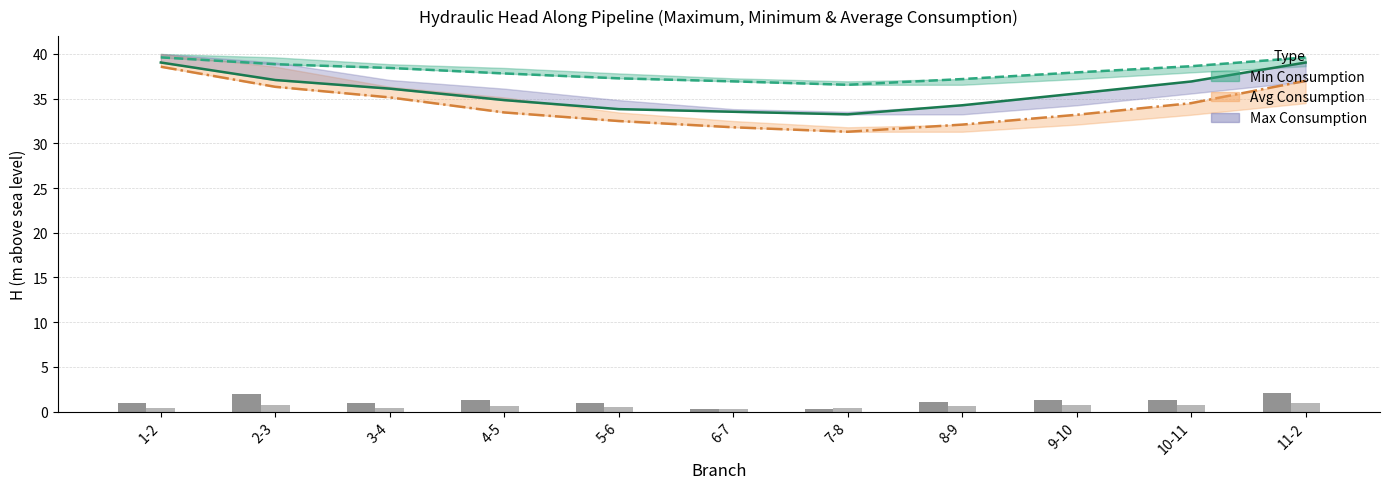

Reading right to left, transcribe all the data shown in this chart.

H Node B (Max): 11-2=39.0	10-11=36.9	9-10=35.6	8-9=34.3	7-8=33.2	6-7=33.5	5-6=33.8	4-5=34.8	3-4=36.1	2-3=37.1	1-2=39.0
H Node B (Min): 11-2=39.6	10-11=38.6	9-10=37.9	8-9=37.2	7-8=36.6	6-7=36.9	5-6=37.3	4-5=37.8	3-4=38.4	2-3=38.9	1-2=39.6
H Node B (Avg): 11-2=37.0	10-11=34.5	9-10=33.2	8-9=32.1	7-8=31.3	6-7=31.8	5-6=32.5	4-5=33.5	3-4=35.1	2-3=36.3	1-2=38.6
hL Max: 11-2=2.1	10-11=1.3	9-10=1.3	8-9=1.0	7-8=0.3	6-7=0.3	5-6=1.0	4-5=1.3	3-4=1.0	2-3=2.0	1-2=1.0
hL Min: 11-2=1.0	10-11=0.7	9-10=0.7	8-9=0.6	7-8=0.4	6-7=0.3	5-6=0.5	4-5=0.6	3-4=0.4	2-3=0.8	1-2=0.4